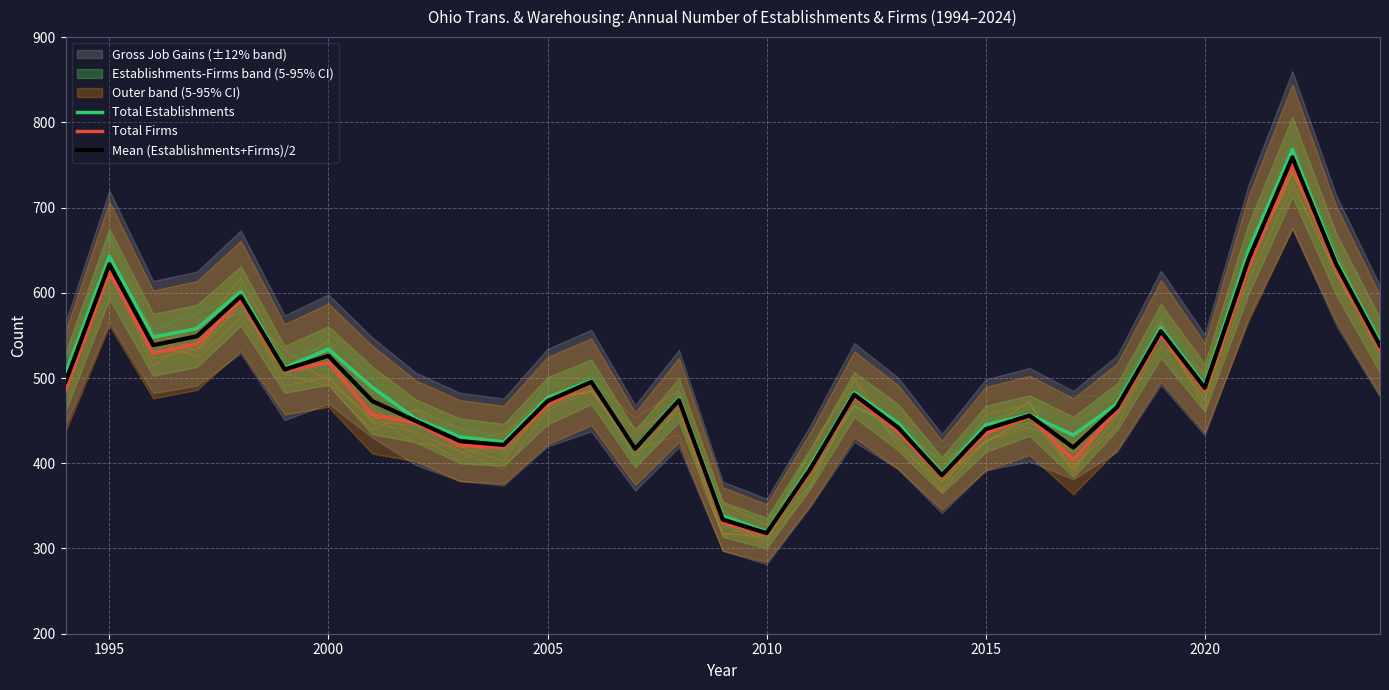

What is the sum of all Total Establishments values?

15393.0